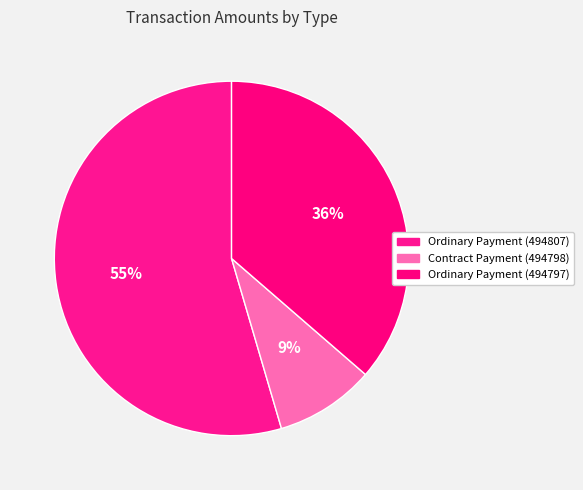

Combined, do Ordinary Payment (494797) and Contract Payment (494798) account for over 50%?

No